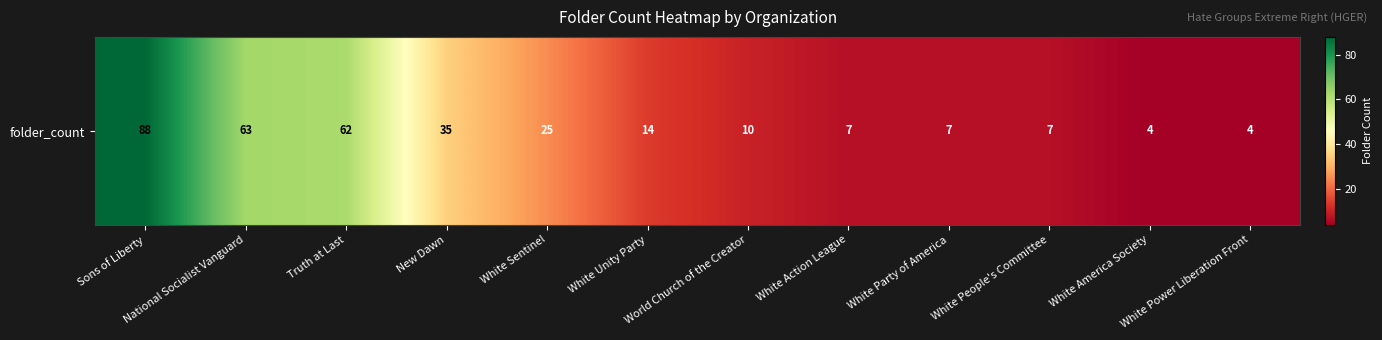

The chart shows a value of 35 at New Dawn. True or false?

True